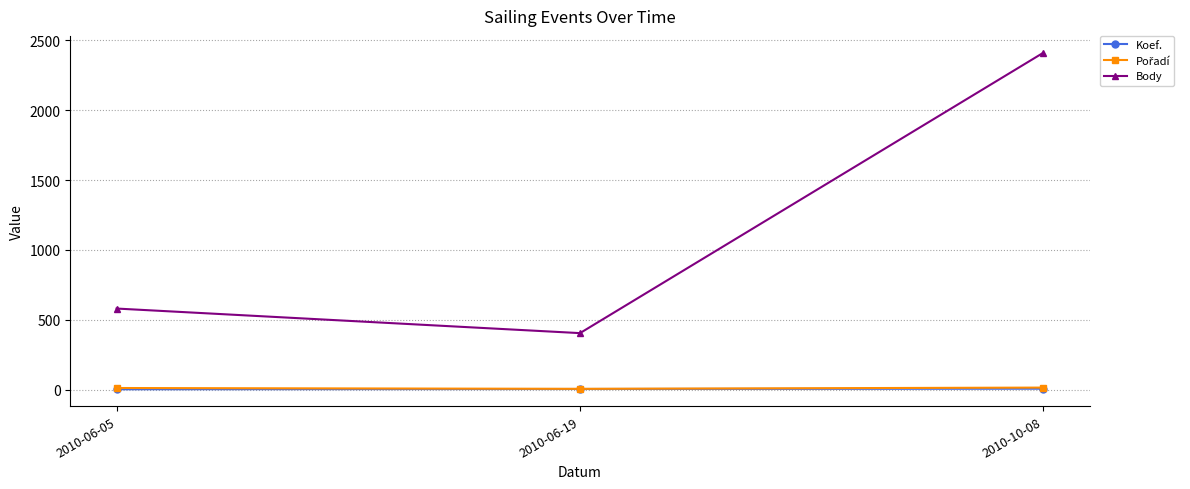

Which series has the largest range (max minus min)?

Body